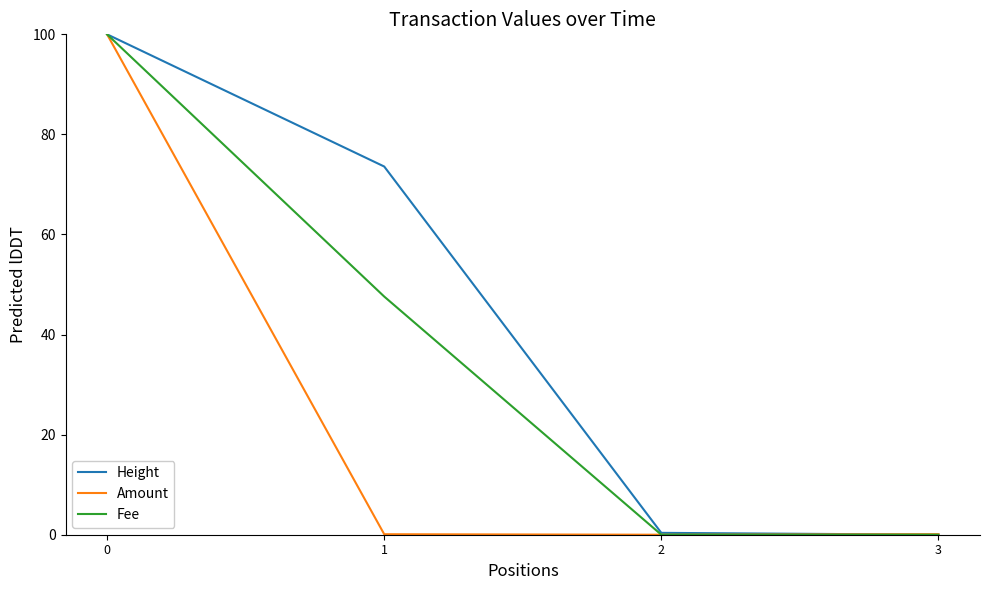

At how many categories does at least one series exceed 94?

1